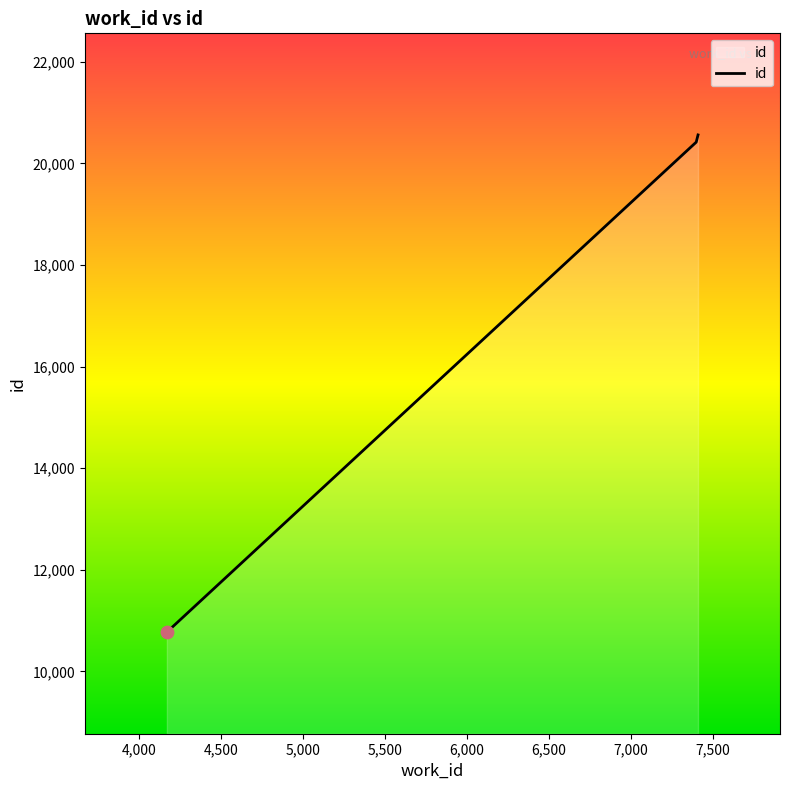

What is the smallest value displayed?

10773